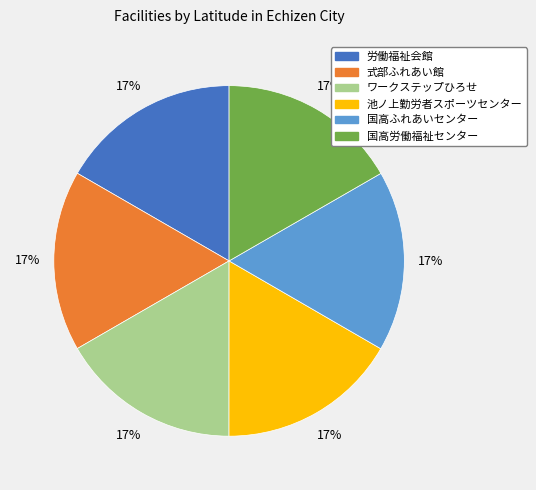

What percentage is the 国高労働福祉センター slice, to the nearest percent?

17%